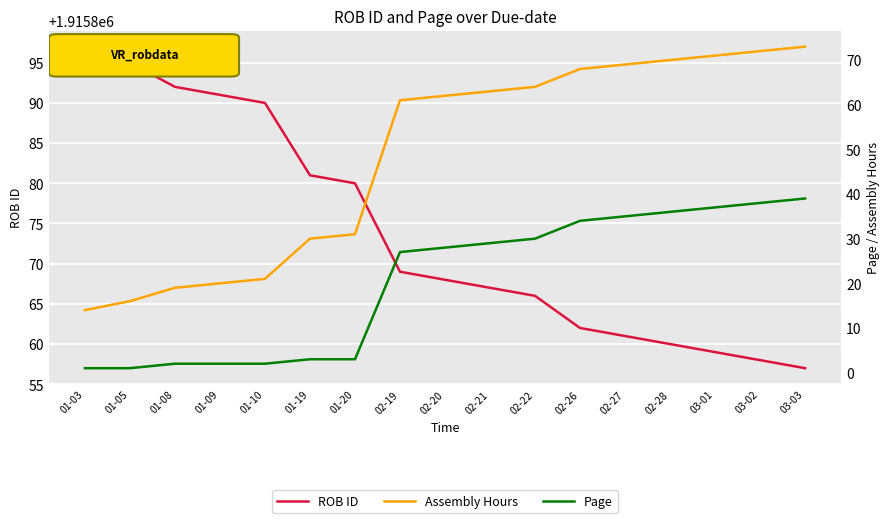

How many lines are shown in the chart?

3